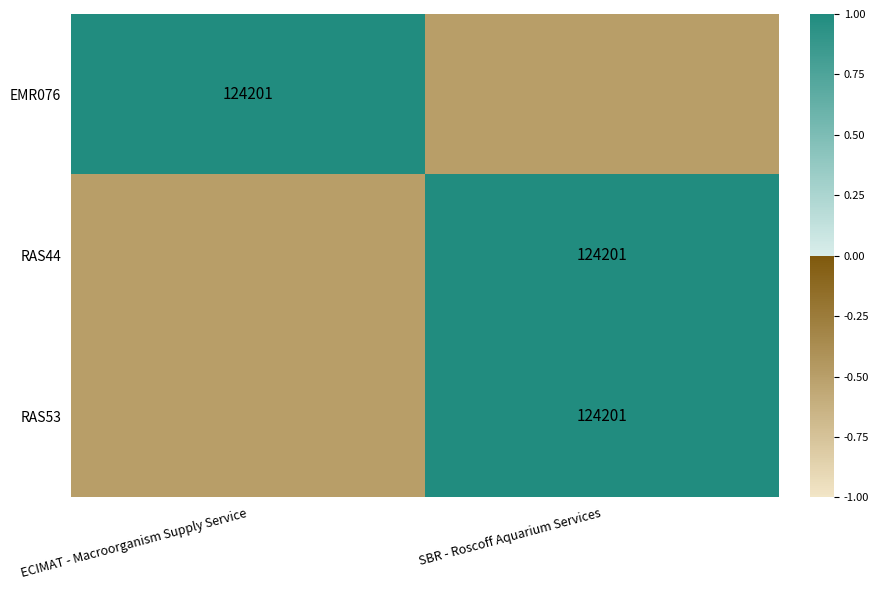

What is the maximum value shown in the chart?

1.0